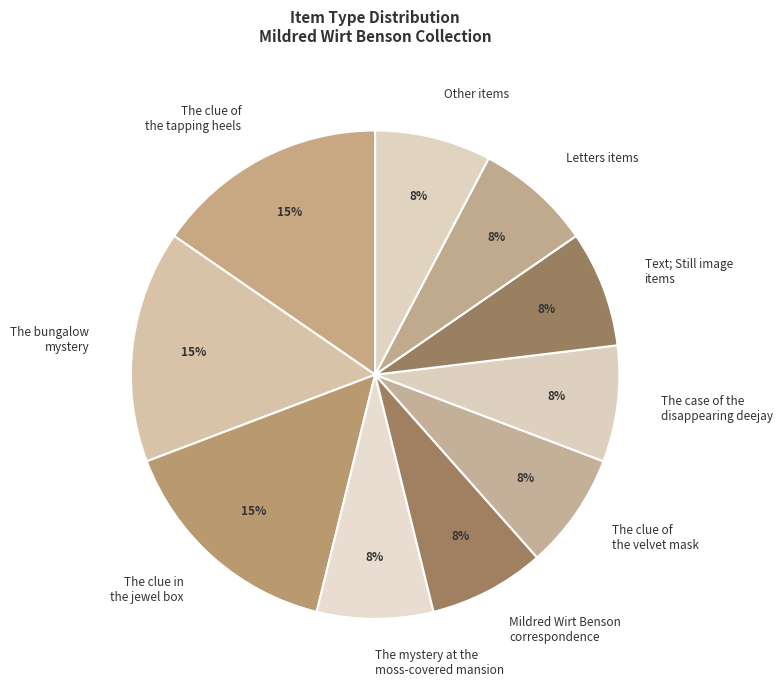

How many segments does this pie chart have?

10